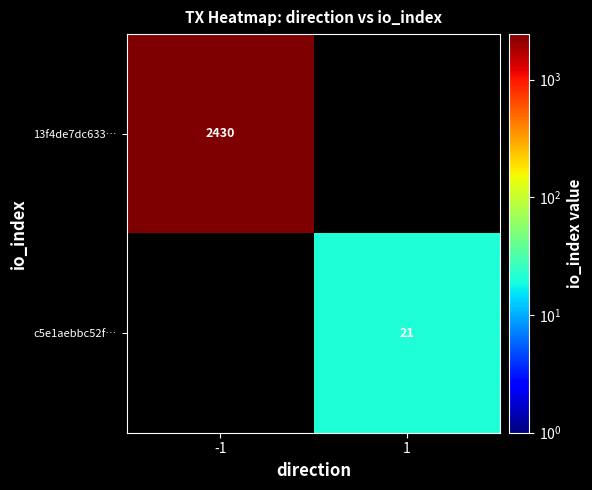

Is it true that c5e1aebbc52f… equals 15 at 1?

False